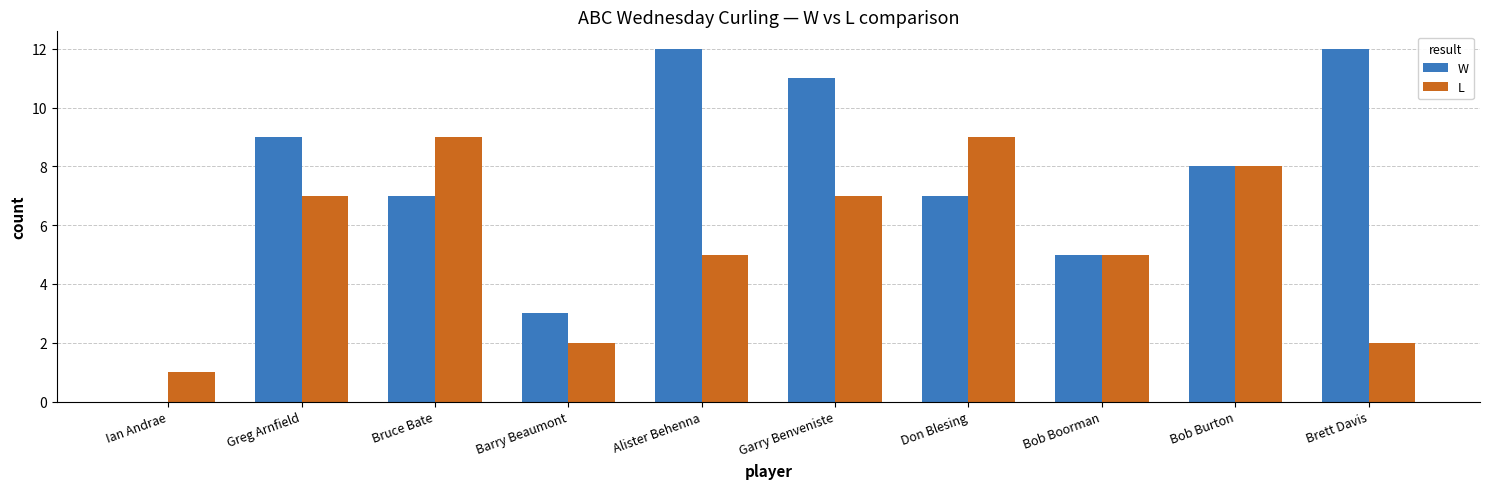

Are the bars grouped side by side (vs. stacked)?

Yes